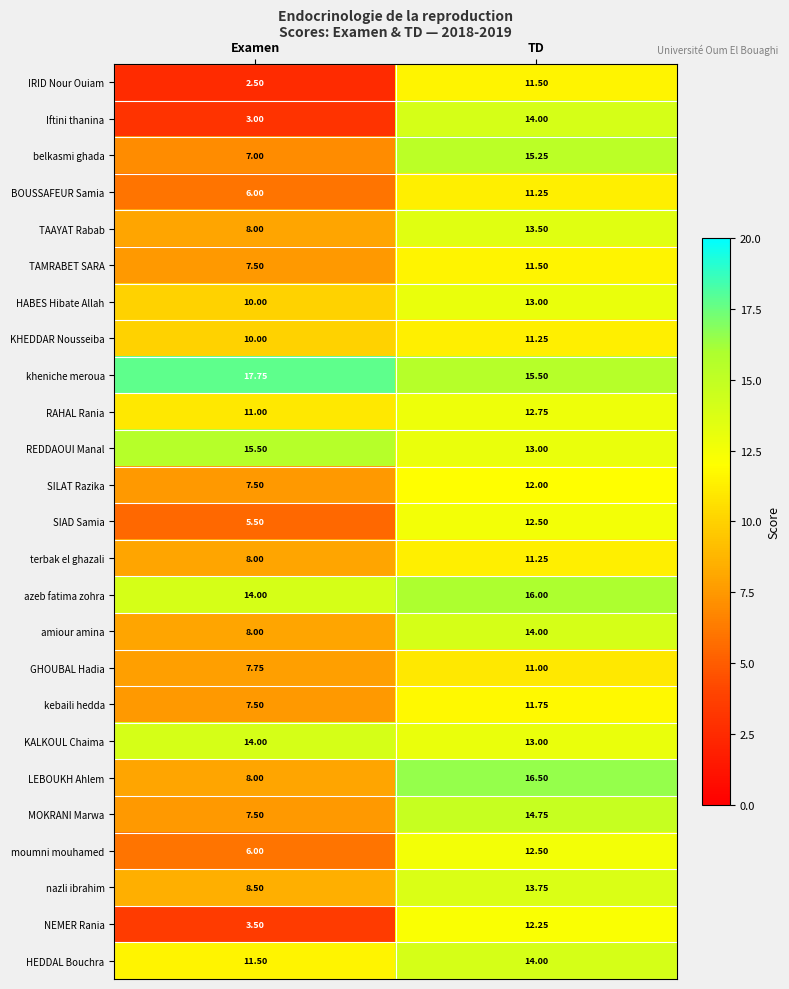

How many data points does each series have?

2